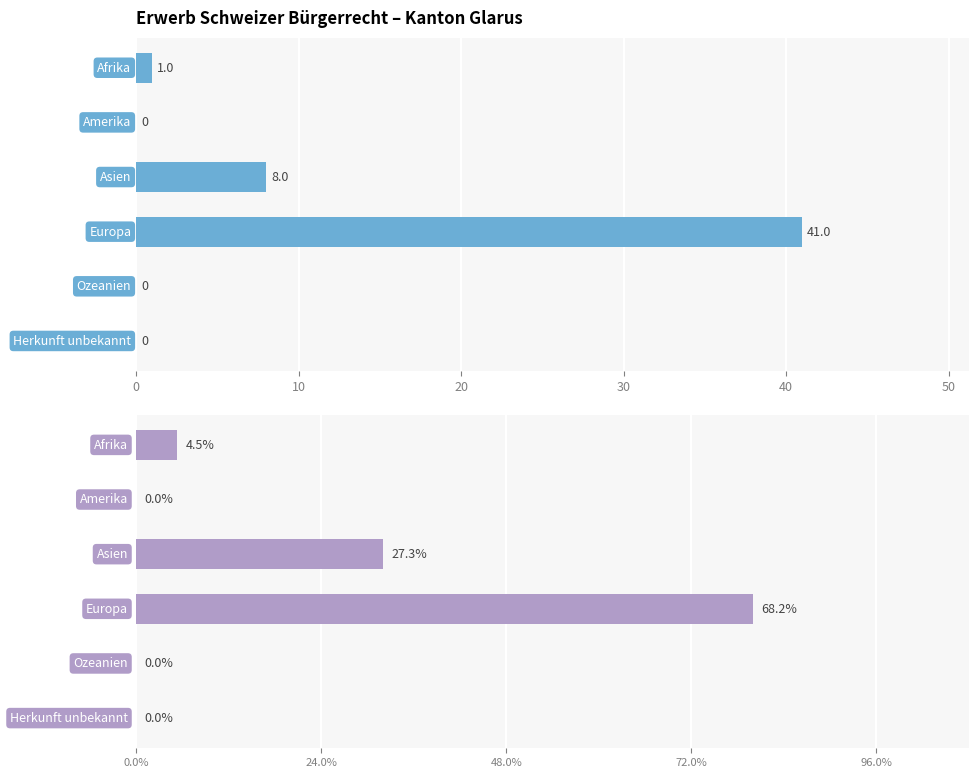

What is the average value of the Total Erwerb Schweizer Bürgerrecht series?

8